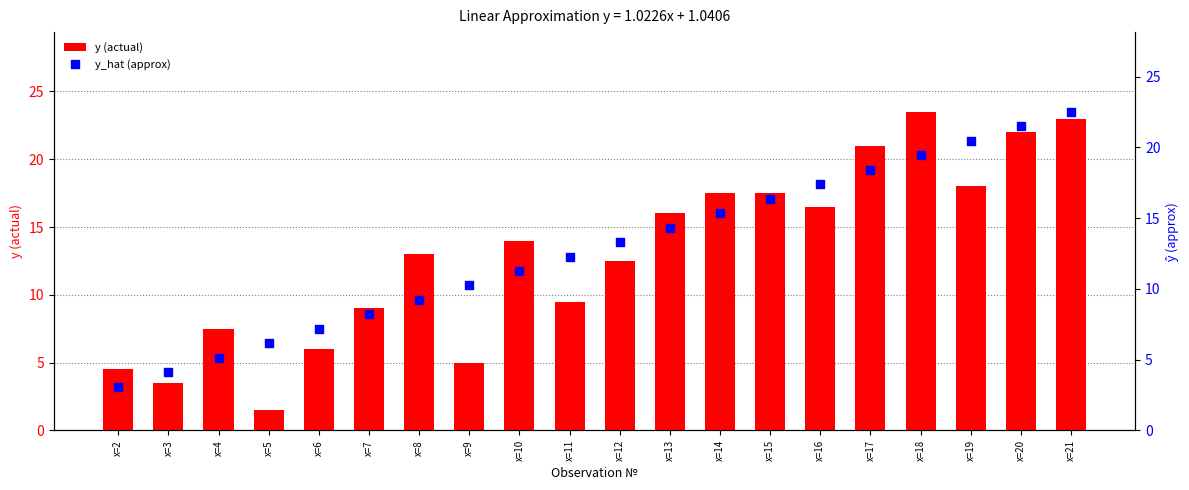

Which series reaches the minimum Y coordinate?

y (actual)